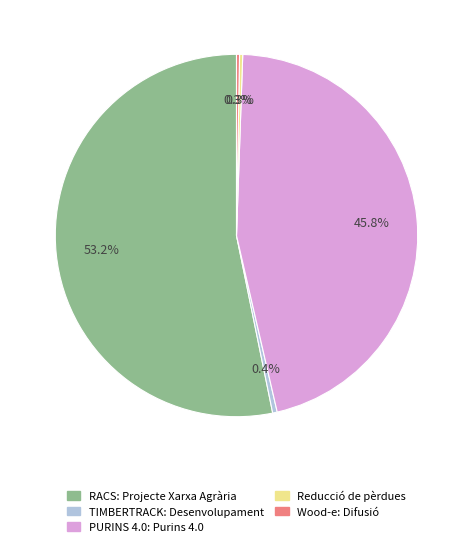

Which category has the biggest portion of the pie?

RACS: Projecte Xarxa Agrària